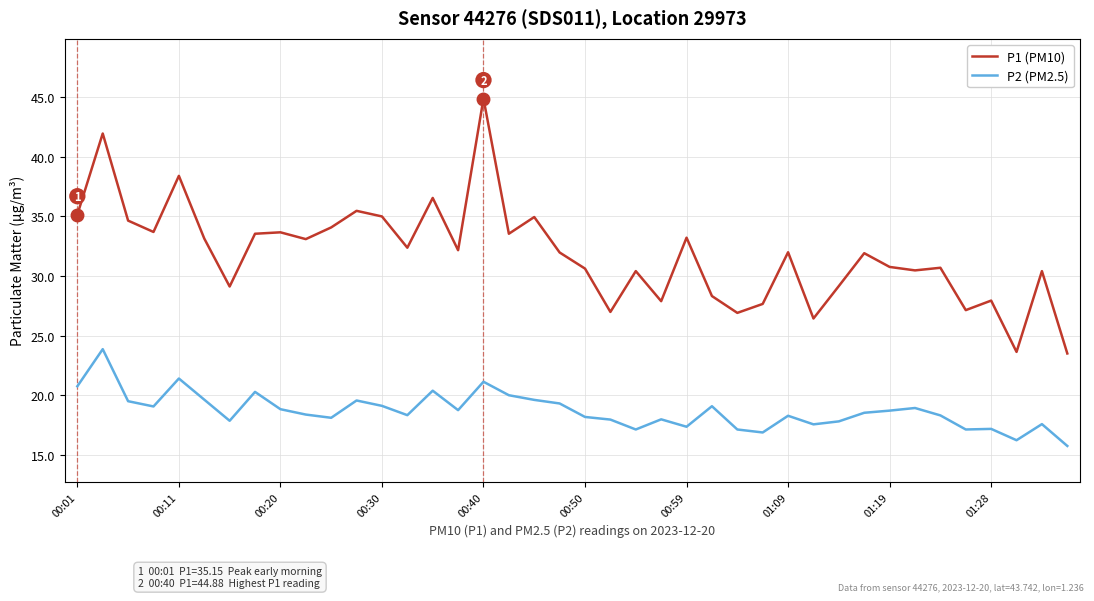

What is the difference between the maximum and minimum values in the P2 (PM2.5) series?

8.1